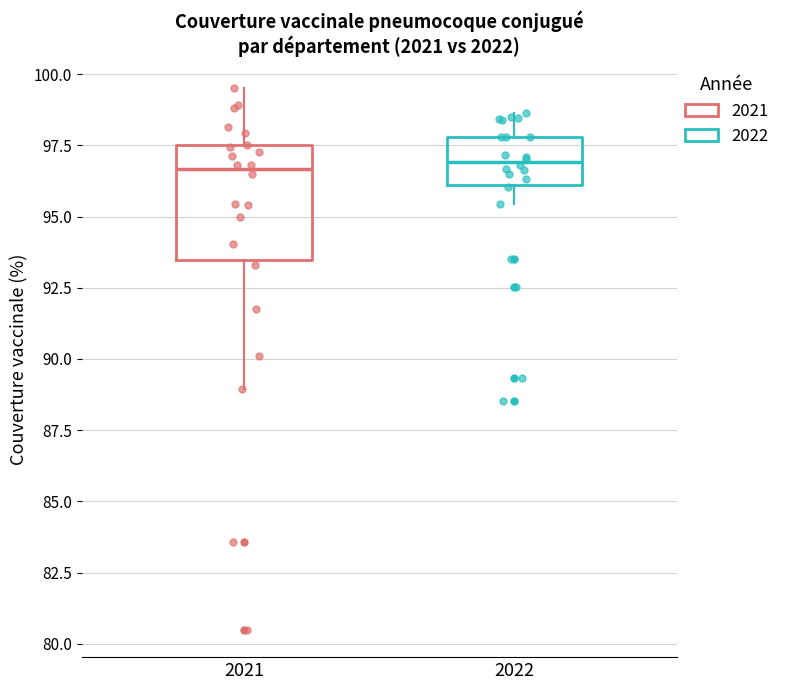

Reading left to right, read every box against the y-axis: the position of its median line, the range the box covers, and the ends of its whiskers. The values are not printed on the chart, so give them approximately, as read against the axis.

2021: median 96.5, box 93.5 to 97.5, whiskers 89.0 to 99.5
2022: median 97.0, box 96.0 to 98.0, whiskers 95.5 to 98.5